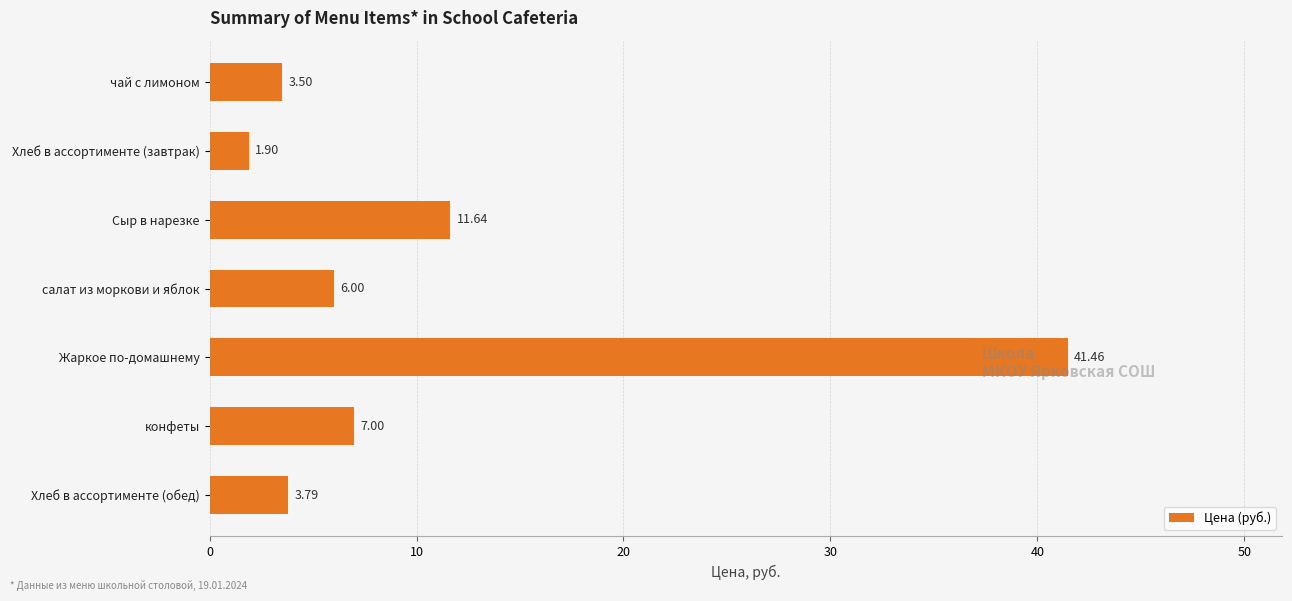

What is the minimum value shown in the chart?

1.9